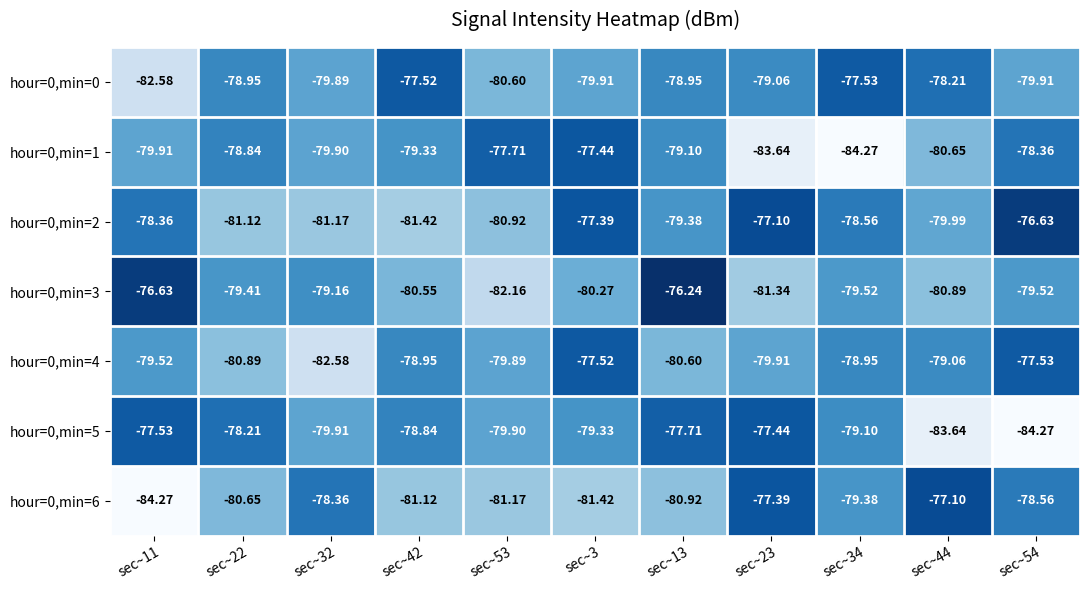

Is the value of hour=0,min=5 at sec~22 greater than the value of hour=0,min=1 at sec~13?

Yes